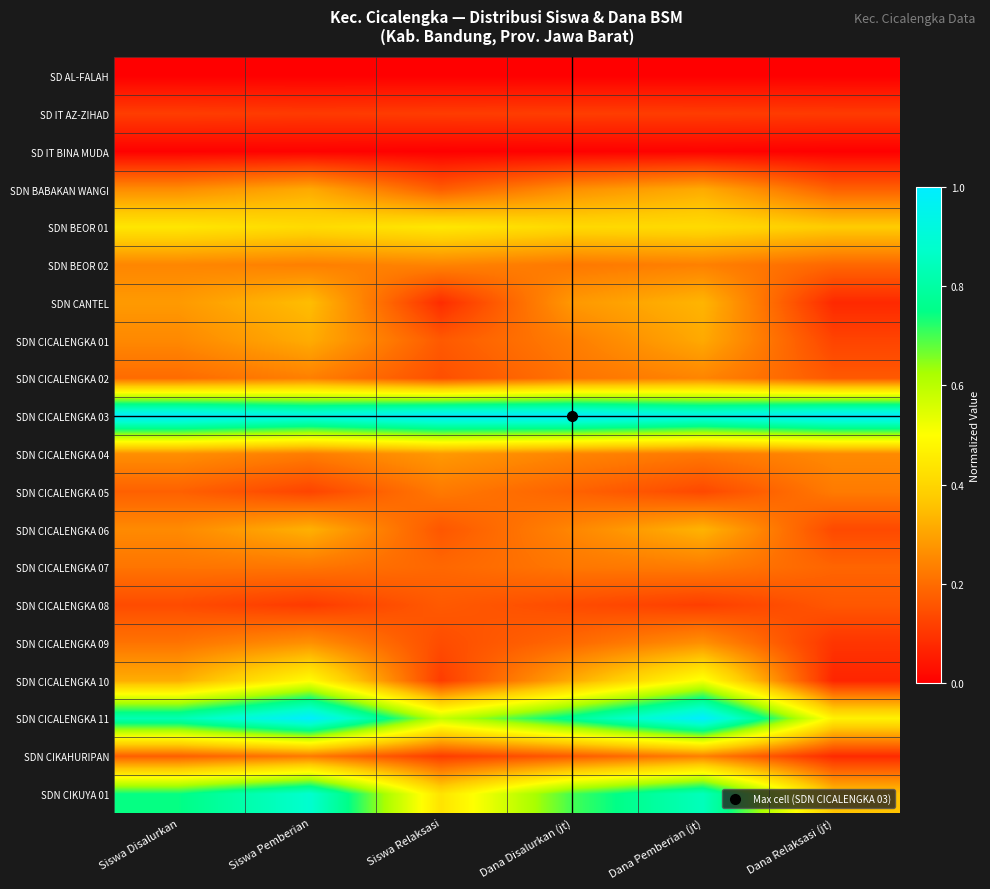

Rank the series at Dana Pemberian (jt) from lowest to highest value.

SD AL-FALAH, SD IT BINA MUDA, SD IT AZ-ZIHAD, SDN CICALENGKA 08, SDN CICALENGKA 05, SDN CICALENGKA 04, SDN CICALENGKA 07, SDN BEOR 02, SDN CIKAHURIPAN, SDN CICALENGKA 02, SDN CICALENGKA 09, SDN CICALENGKA 01, SDN BABAKAN WANGI, SDN CICALENGKA 06, SDN CANTEL, SDN BEOR 01, SDN CICALENGKA 10, SDN CIKUYA 01, SDN CICALENGKA 03, SDN CICALENGKA 11